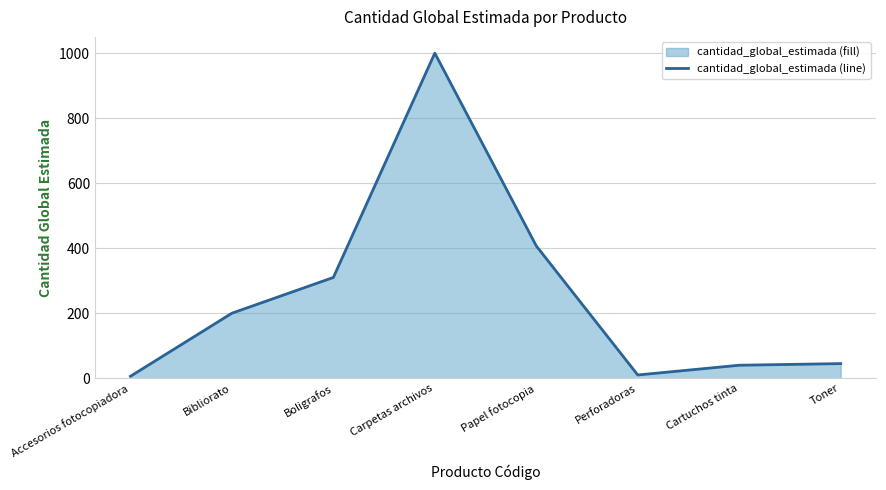

How many lines are shown in the chart?

1